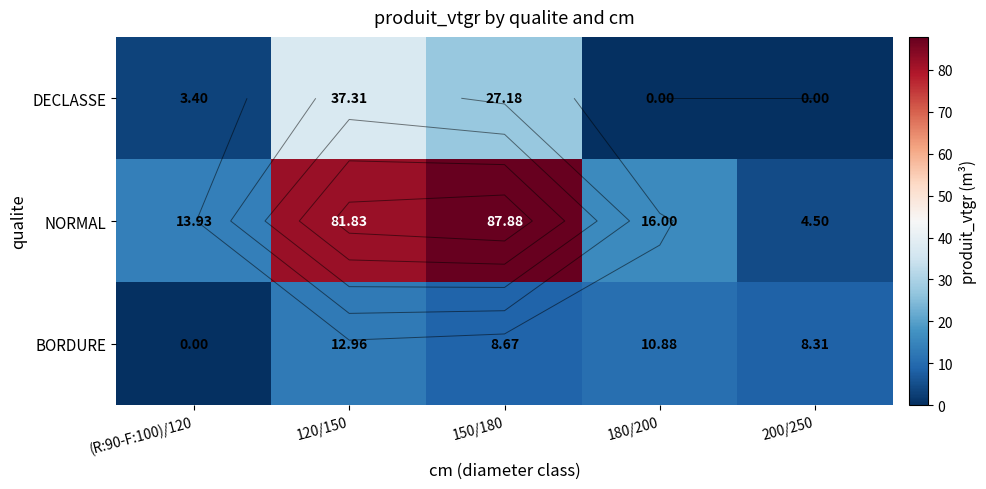

The NORMAL series shows 141.7 at 150/180. True or false?

False